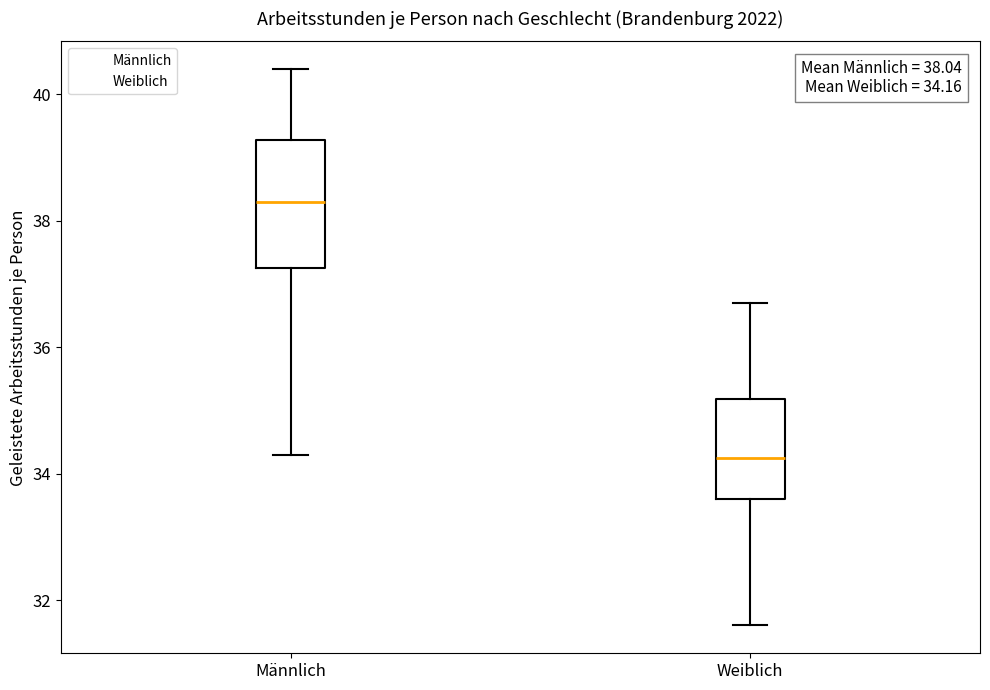

Which box has the highest median line?

Männlich